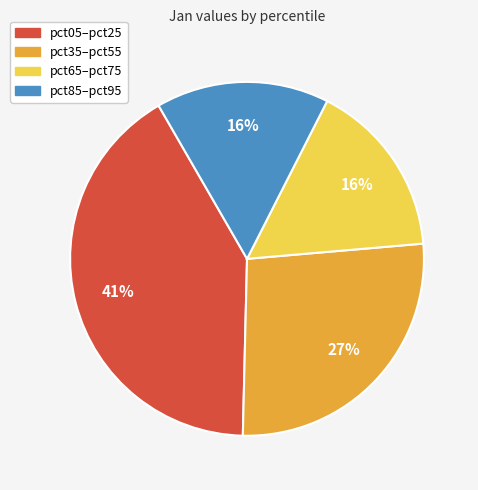

Combined, do pct05–pct25 and pct35–pct55 account for over 50%?

Yes